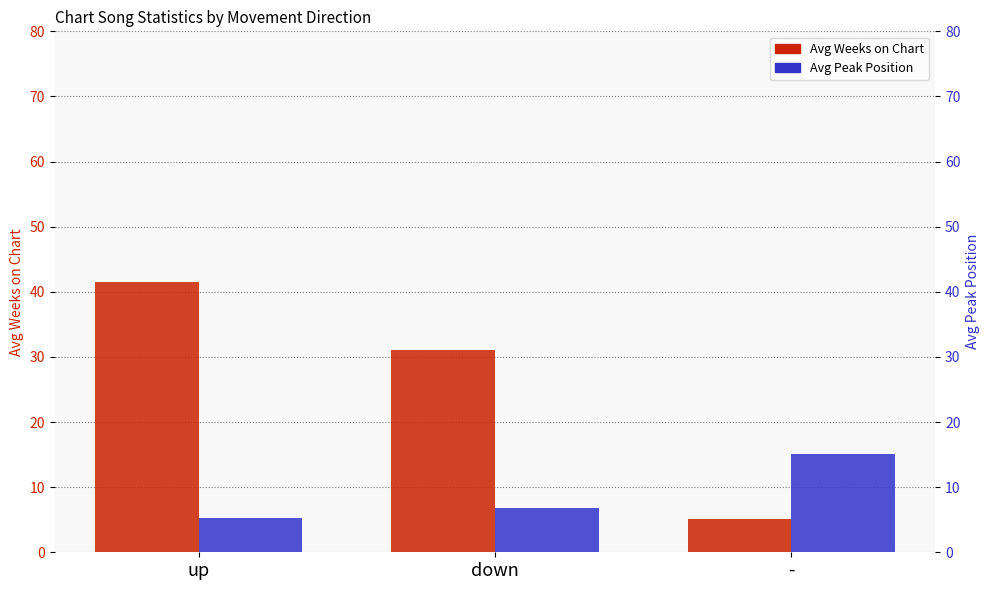

Reading right to left, what are all the values shown in this chart?

Avg Weeks on Chart: -=5.1	down=31.1	up=41.5
Avg Peak Position: -=15.1	down=6.8	up=5.3